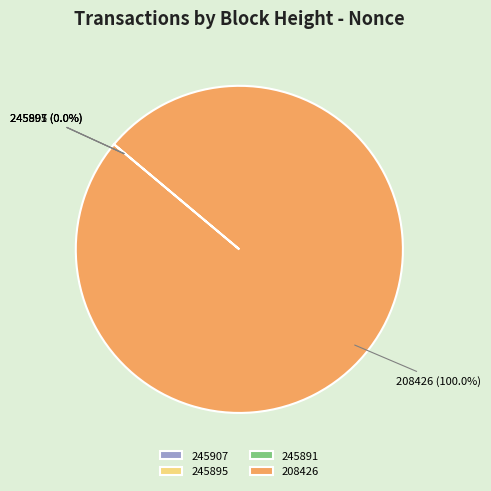

Which slice is the largest?

208426